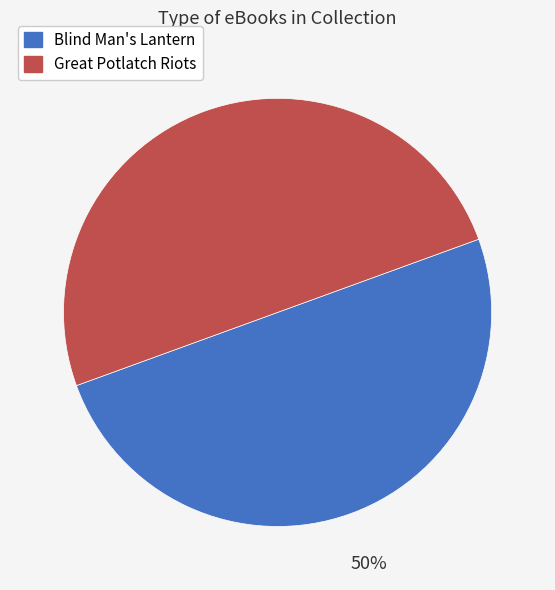

To the nearest percent, what is the combined percentage of Great Potlatch Riots and Blind Man's Lantern?

100%